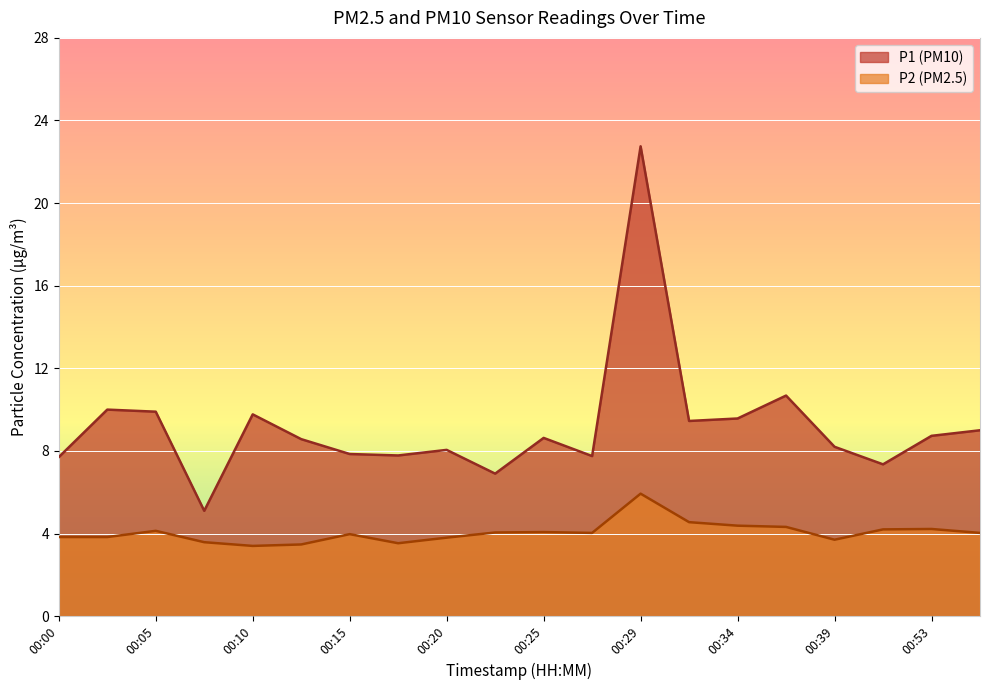

At 00:08, list the series in order from smallest to largest.

P2, P1